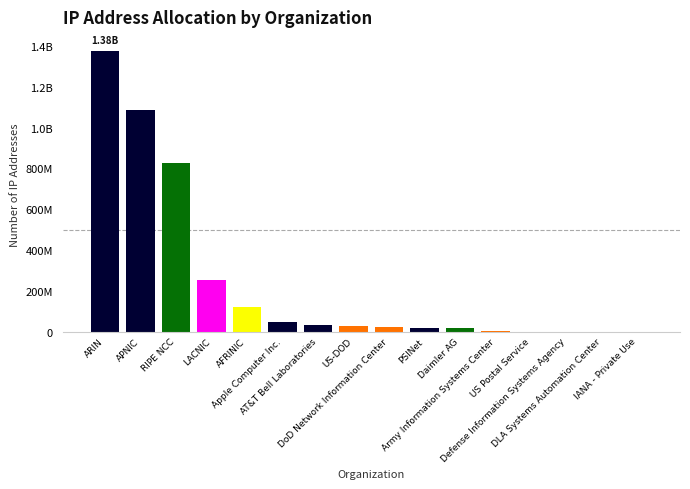

Reading right to left, list all the values displayed in this chart.

IANA - Private Use=324	DLA Systems Automation Center=512	Defense Information Systems Agency=512	US Postal Service=75776	Army Information Systems Center=1059328	Daimler AG=16777216	PSINet=18334368	DoD Network Information Center=22676480	US-DOD=26564096	AT&T Bell Laboratories=34740633	Apple Computer Inc.=46706688	AFRINIC=119298208	LACNIC=254264208	RIPE NCC=826009991	APNIC=1087573629	ARIN=1376474954